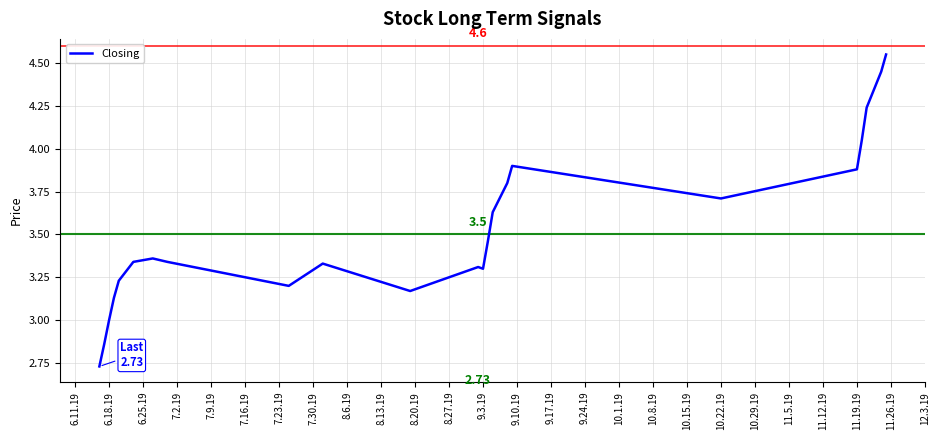

How many points are higher than both their immediate neighbors (excluding endpoints)?

4